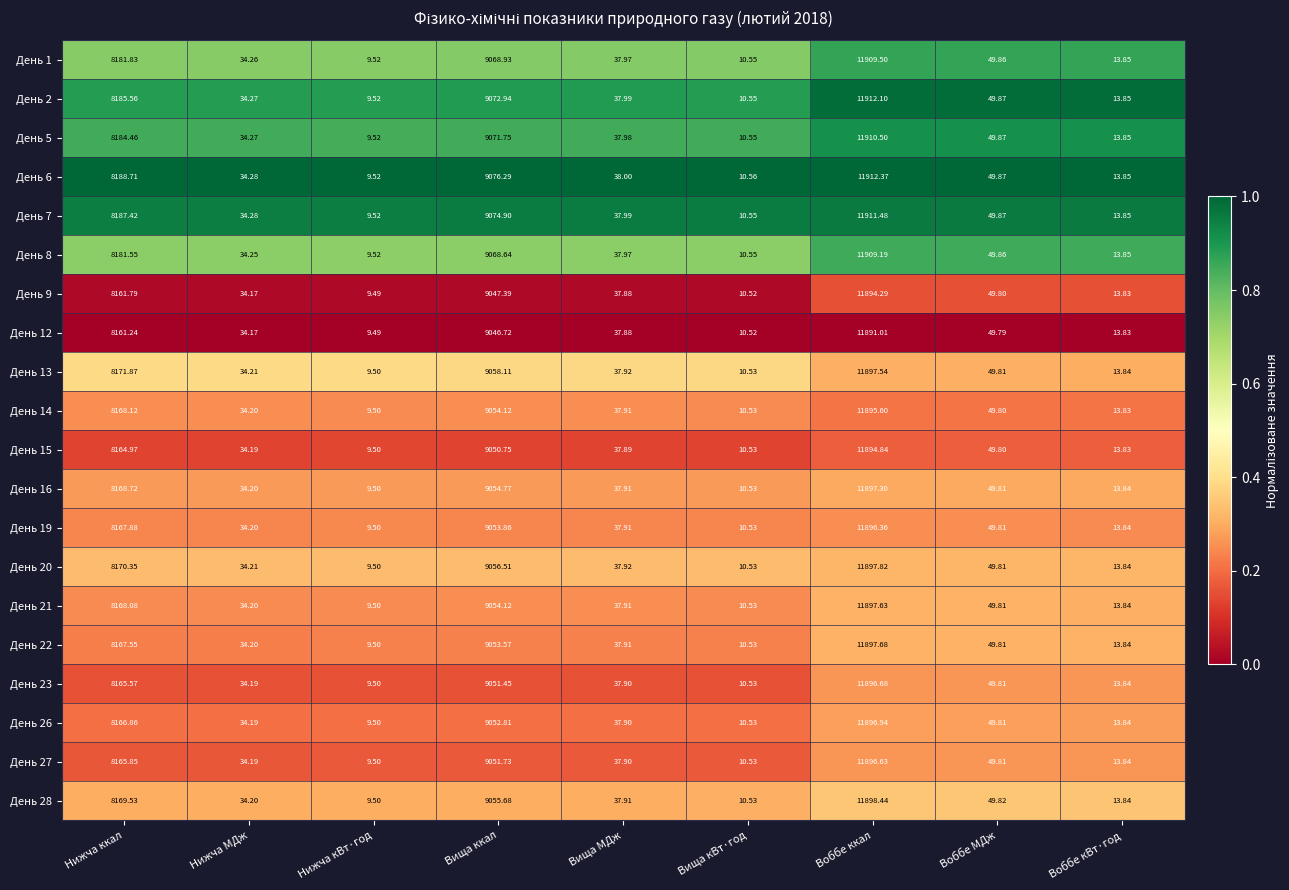

Which label corresponds to the smallest value in the chart?

Нижча кВт·год